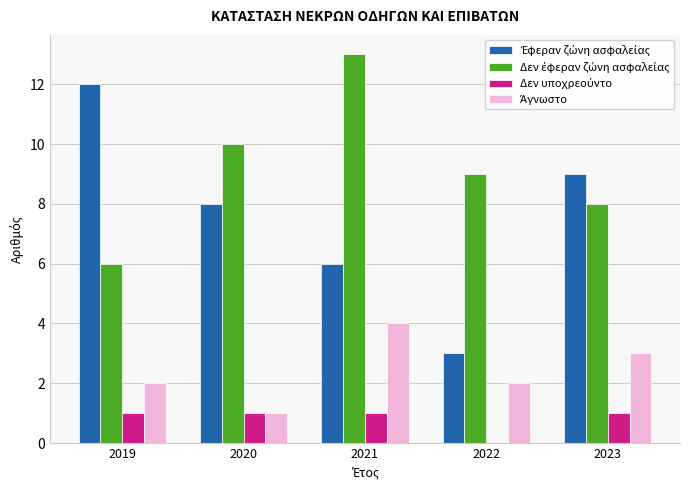

Which category has the highest value across all series?

2021